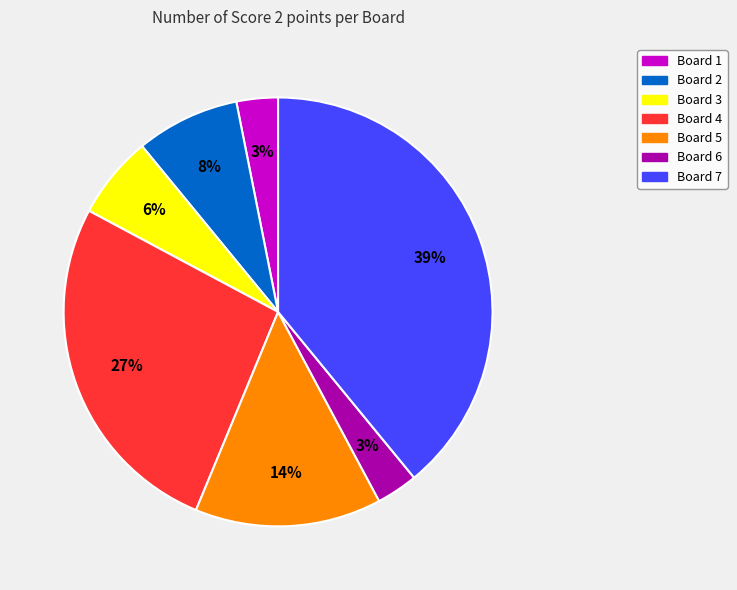

Does Board 2 represent more than half of the total?

No